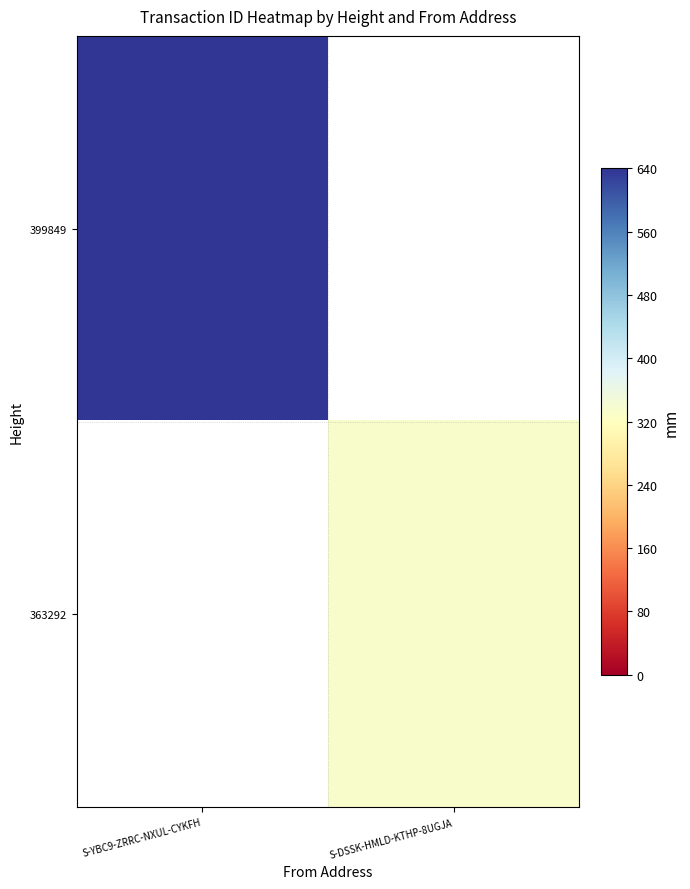

Which series has the largest range (max minus min)?

399849